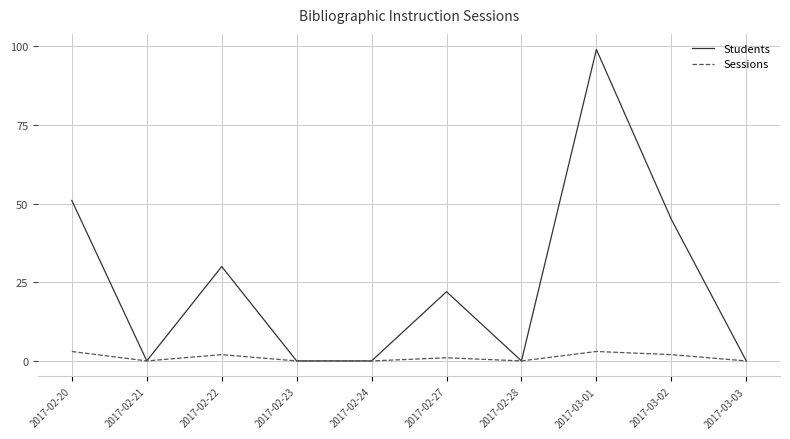

Which series has the largest range (max minus min)?

Students